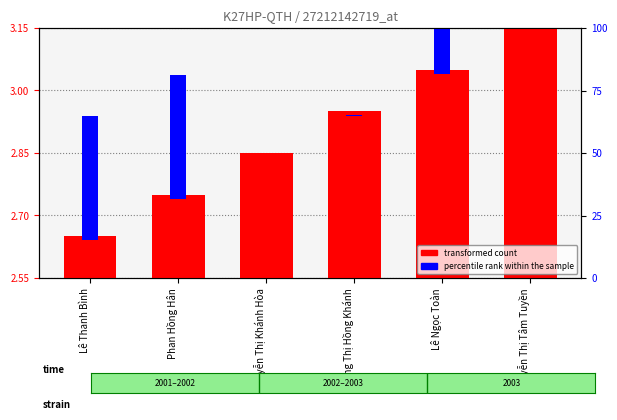

How many bars are there in each group?

2